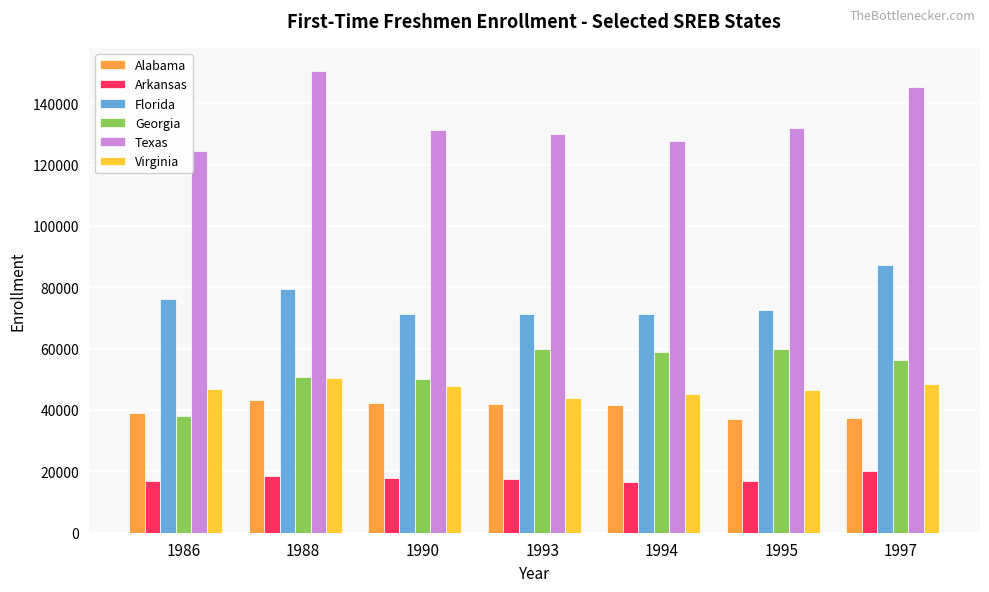

What is the maximum value for Texas?

150518